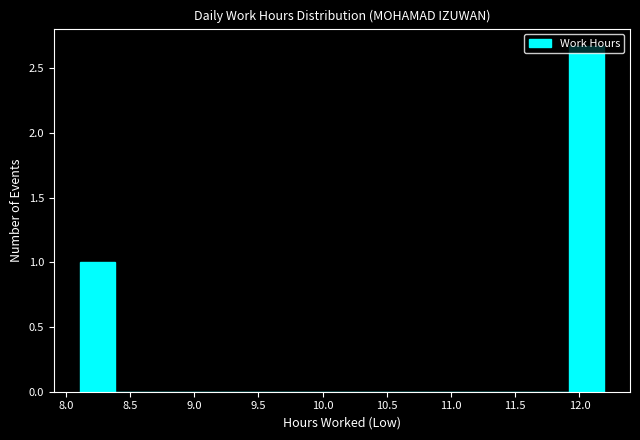

Reading left to right, transcribe this chart: for each bar, give the range it covers on the x-axis and its height. Neither the bar edges nor the heights are printed on the chart, so give them approximately, as read against the axes.

8.10 to 8.40: 1.00
8.40 to 8.65: 0
8.65 to 8.95: 0
8.95 to 9.20: 0
9.20 to 9.45: 0
9.45 to 9.75: 0
9.75 to 10.00: 0
10.00 to 10.30: 0
10.30 to 10.55: 0
10.55 to 10.85: 0
10.85 to 11.10: 0
11.10 to 11.35: 0
11.35 to 11.65: 0
11.65 to 11.90: 0
11.90 to 12.20: 2.65